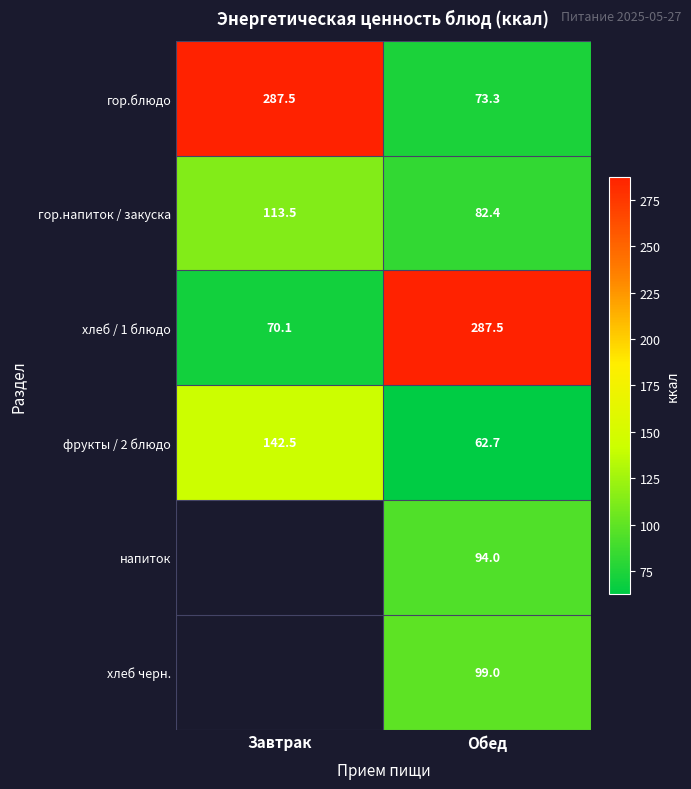

Where does the хлеб / 1 блюдо series first go above 287?

Обед